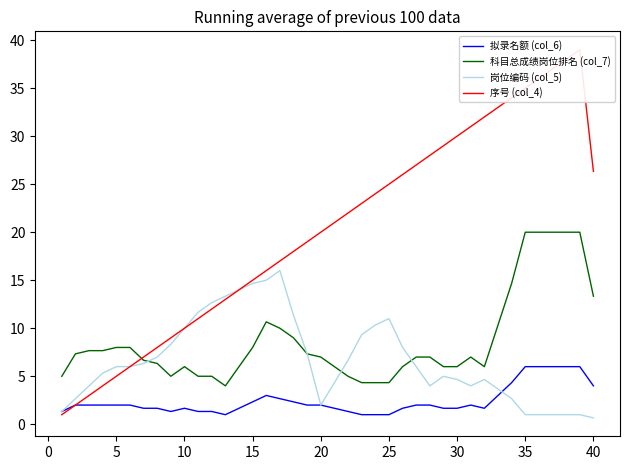

What is the value of the 科目总成绩岗位排名 (col_7) point at the 8th from the left?

6.3